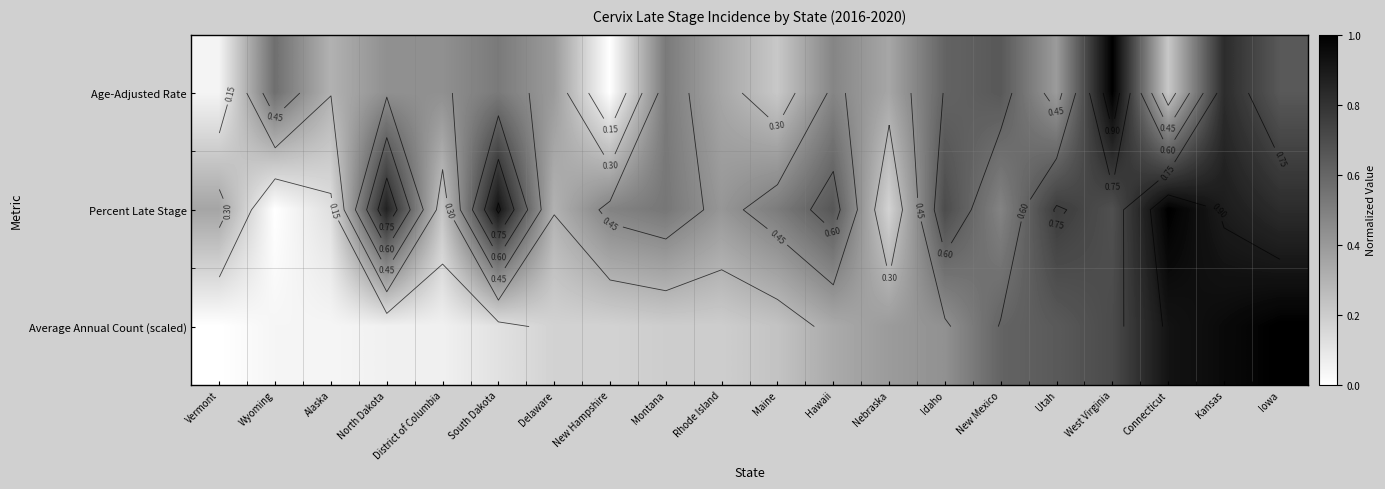

What is the difference between the second highest and second lowest values in the Average Annual Count (scaled) series?

0.9